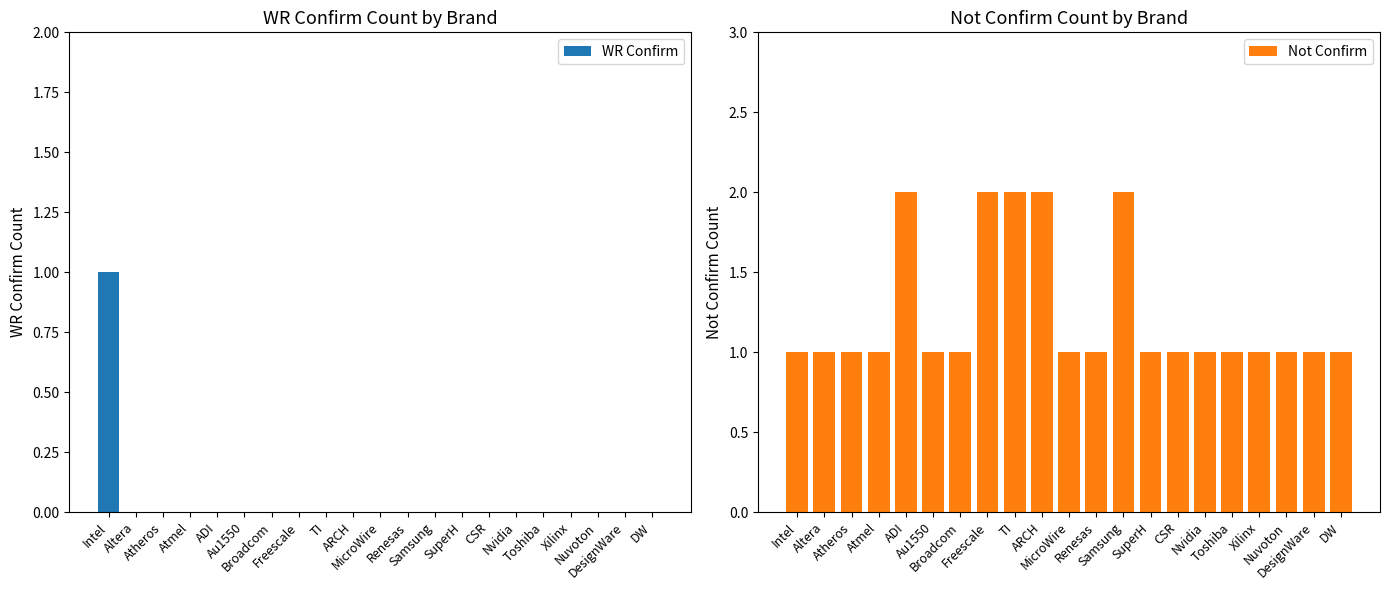

Rank the series at DesignWare from highest to lowest value.

Not Confirm, WR Confirm